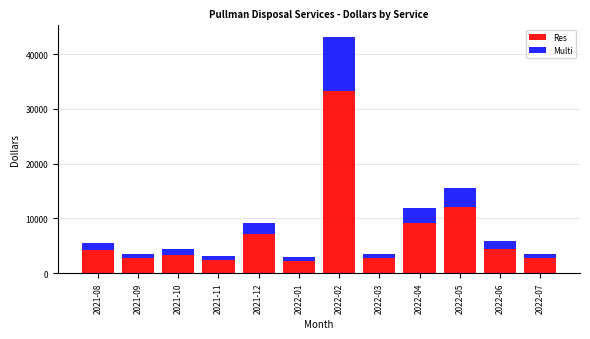

What is the minimum value for Res?

2261.3